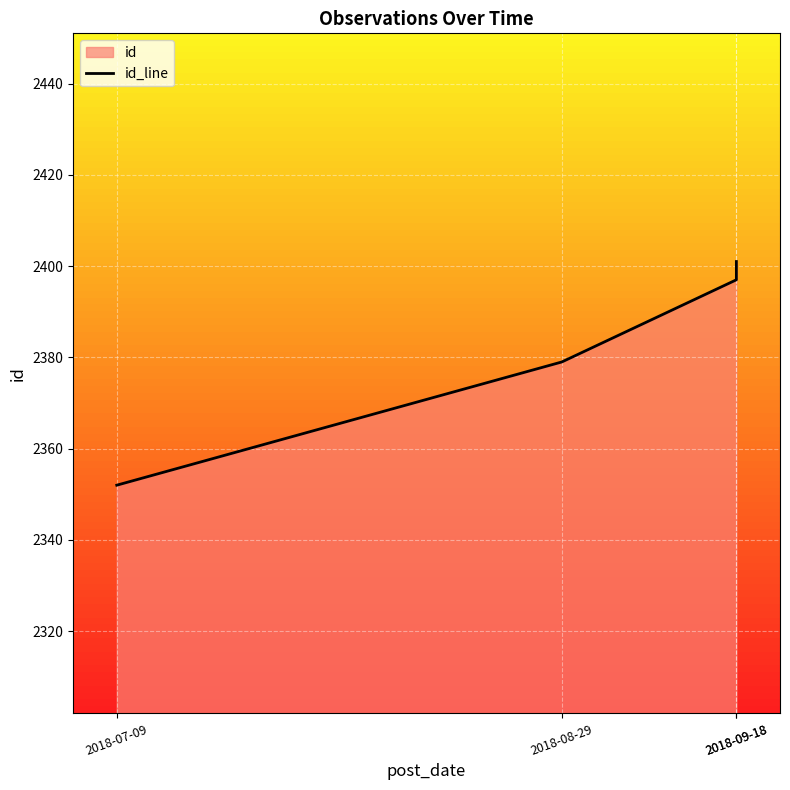

Reading left to right, transcribe all the data shown in this chart.

2352	2379	2397	2401